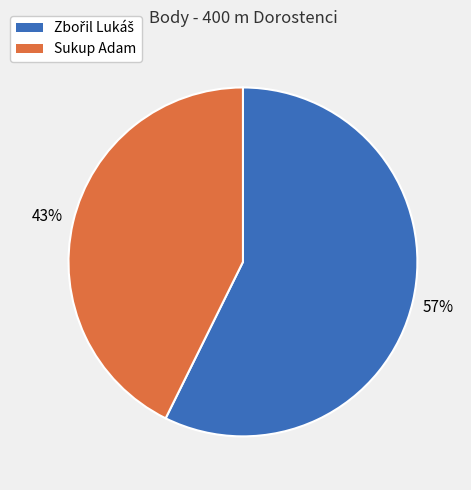

To the nearest percent, what percentage of the pie is Sukup Adam?

43%